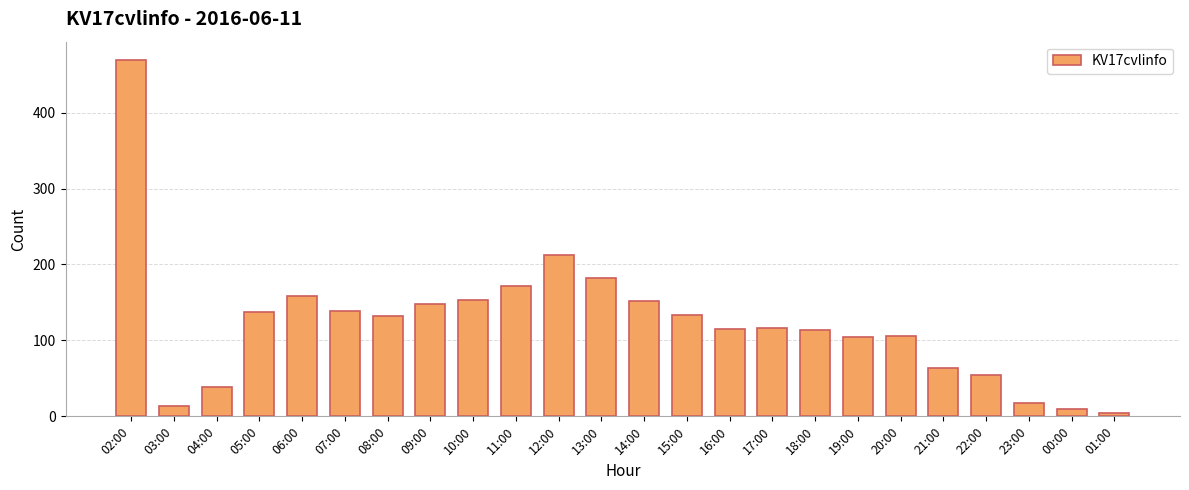

Is it true that the value at 05:00 is 137?

True